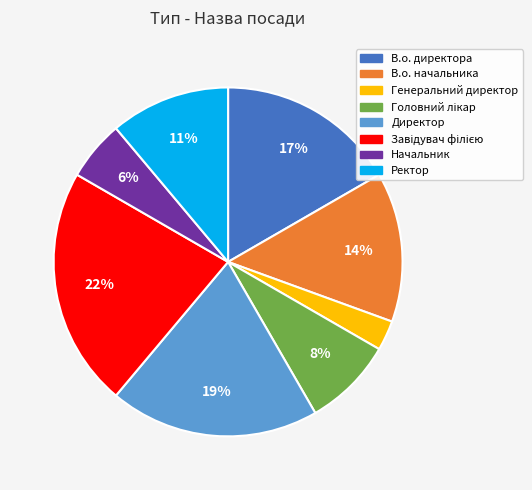

The В.о. начальника slice represents 19% of the pie. True or false?

False